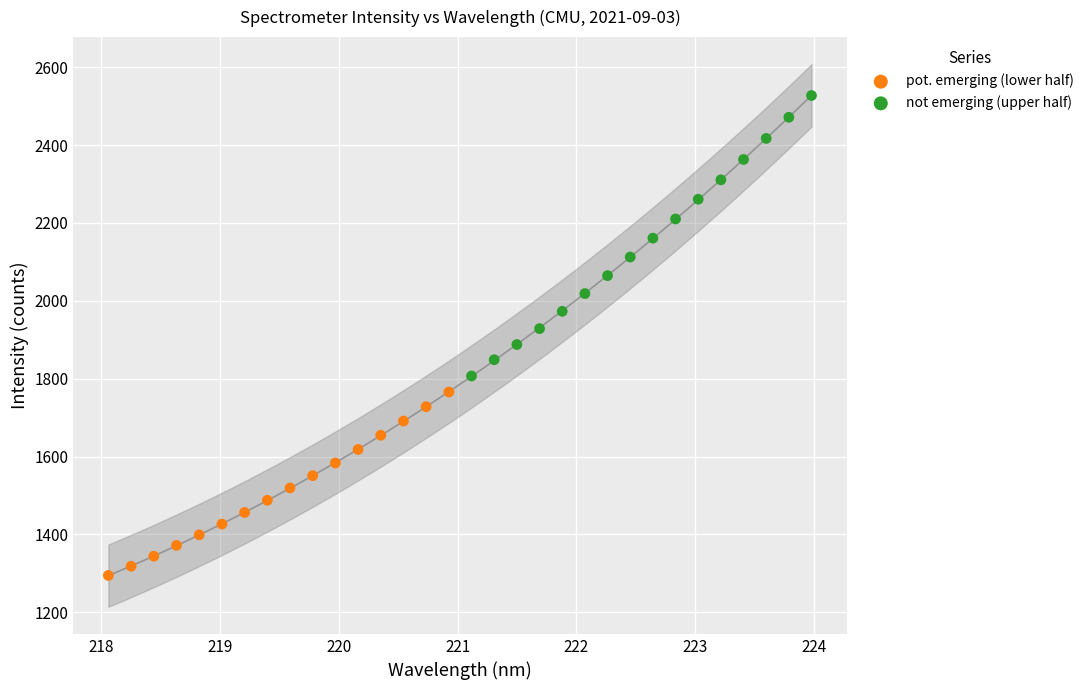

Which series reaches the maximum Y coordinate?

not emerging (upper half)